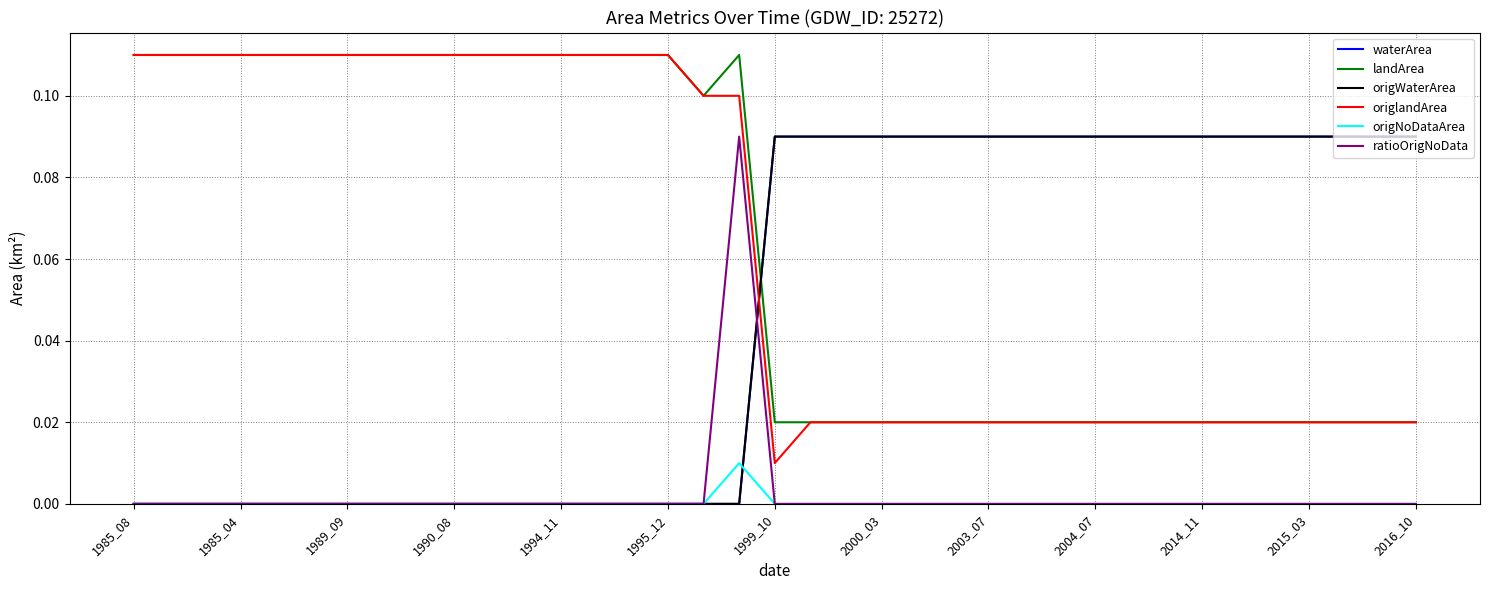

What is the sum of all origlandArea values?

2.3